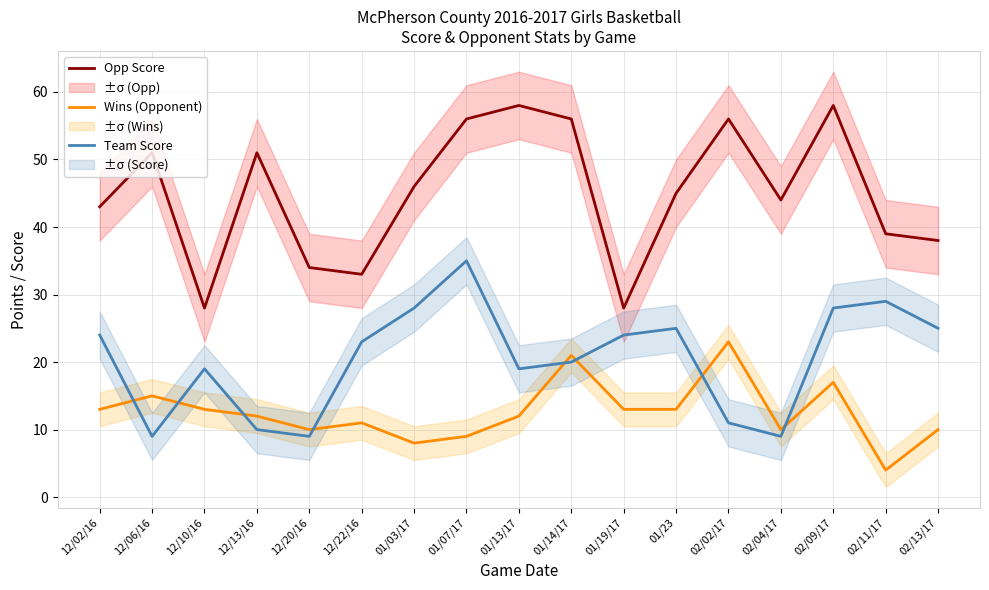

Is the value of Opp Score at 12/22/16 greater than the value of Wins (Opponent) at 12/22/16?

Yes